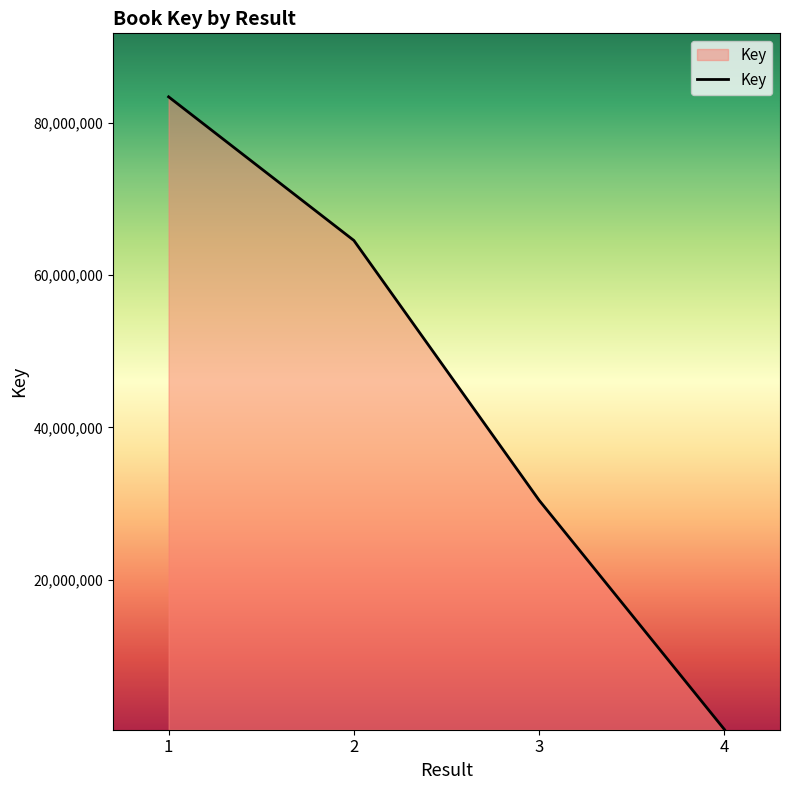

How many lines are shown in the chart?

1